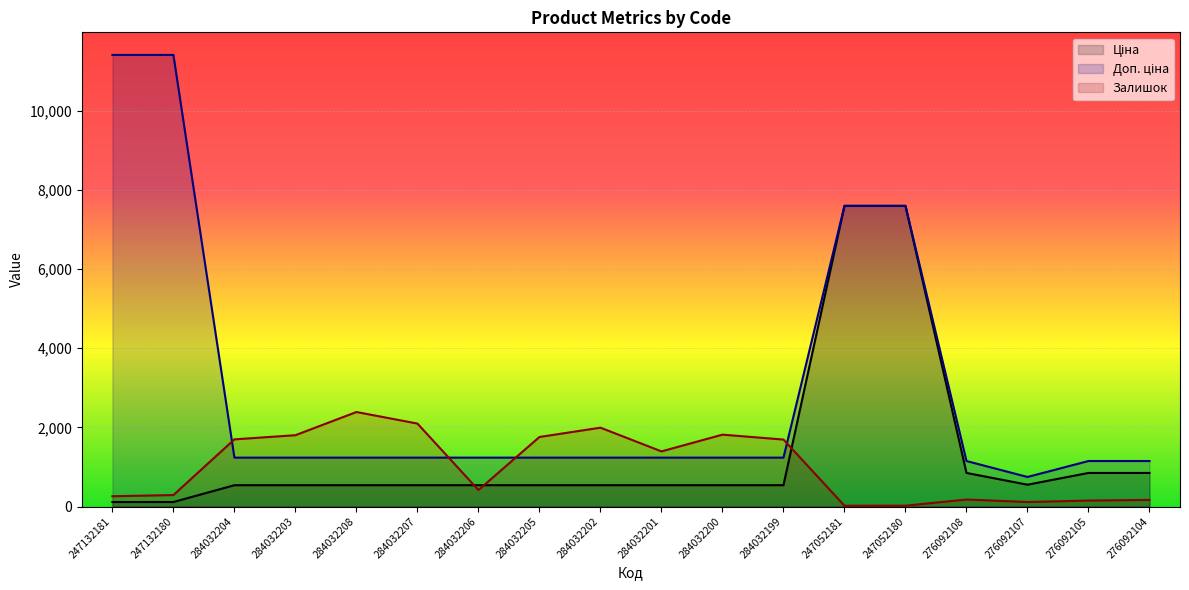

Between 247052180 and 247132181, which is larger?

247052180